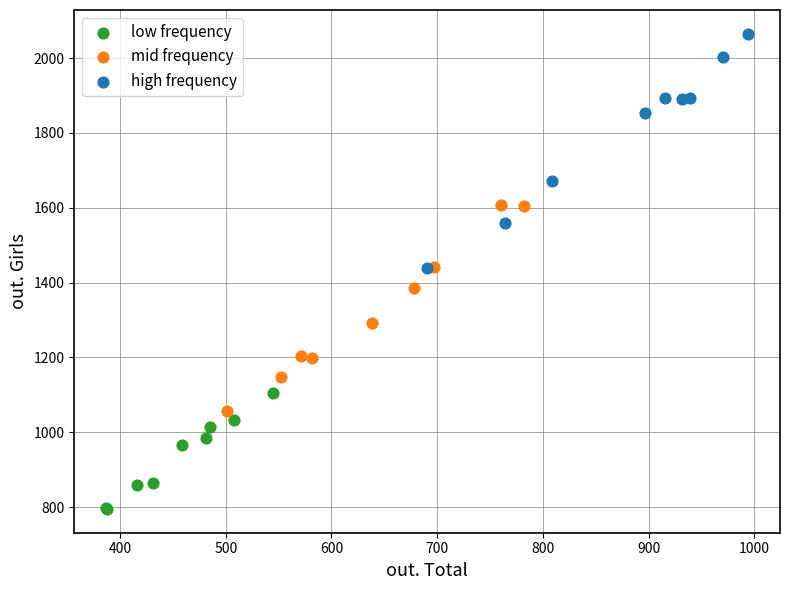

What are all the series names shown in the legend?

low frequency, mid frequency, high frequency